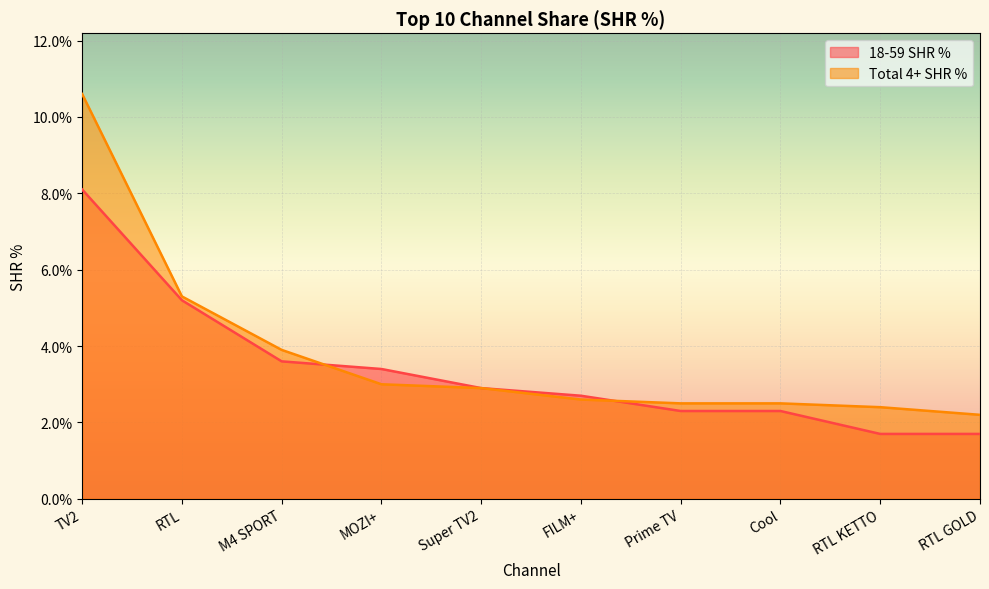

At which label is Total 4+ SHR % closest to 6?

RTL